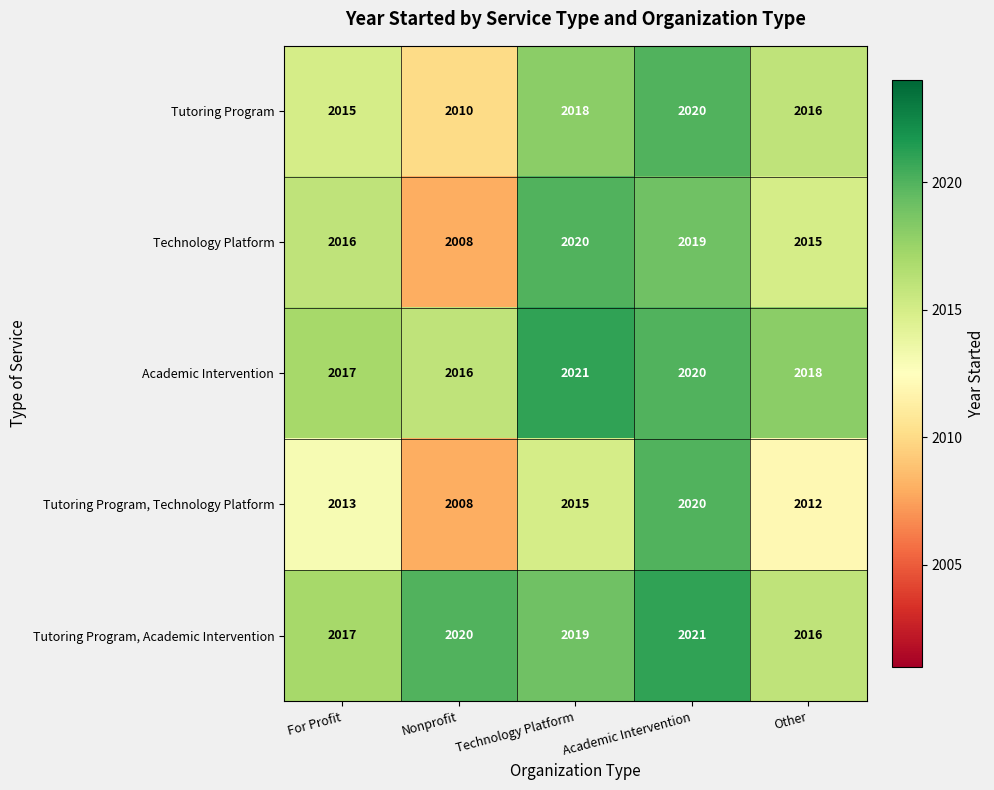

Reading left to right, what are all the values shown in this chart?

Tutoring Program: For Profit=2015	Nonprofit=2010	Technology Platform=2018	Academic Intervention=2020	Other=2016
Technology Platform: For Profit=2016	Nonprofit=2008	Technology Platform=2020	Academic Intervention=2019	Other=2015
Academic Intervention: For Profit=2017	Nonprofit=2016	Technology Platform=2021	Academic Intervention=2020	Other=2018
Tutoring Program, Technology Platform: For Profit=2013	Nonprofit=2008	Technology Platform=2015	Academic Intervention=2020	Other=2012
Tutoring Program, Academic Intervention: For Profit=2017	Nonprofit=2020	Technology Platform=2019	Academic Intervention=2021	Other=2016